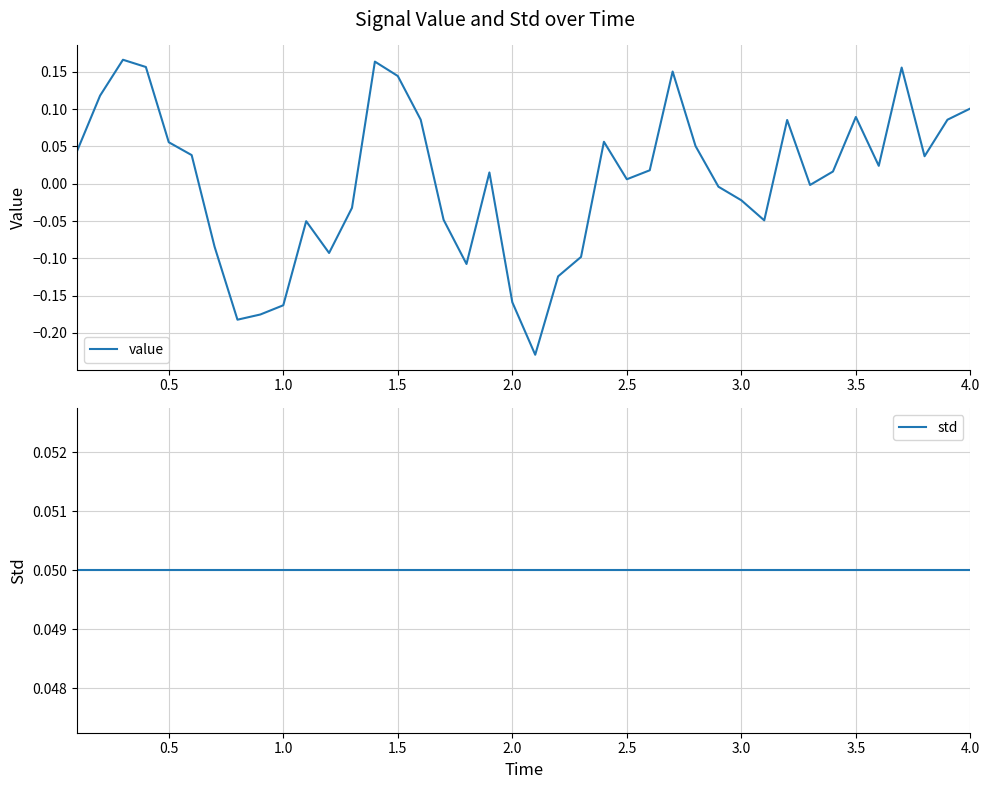

How many lines are shown in the chart?

2